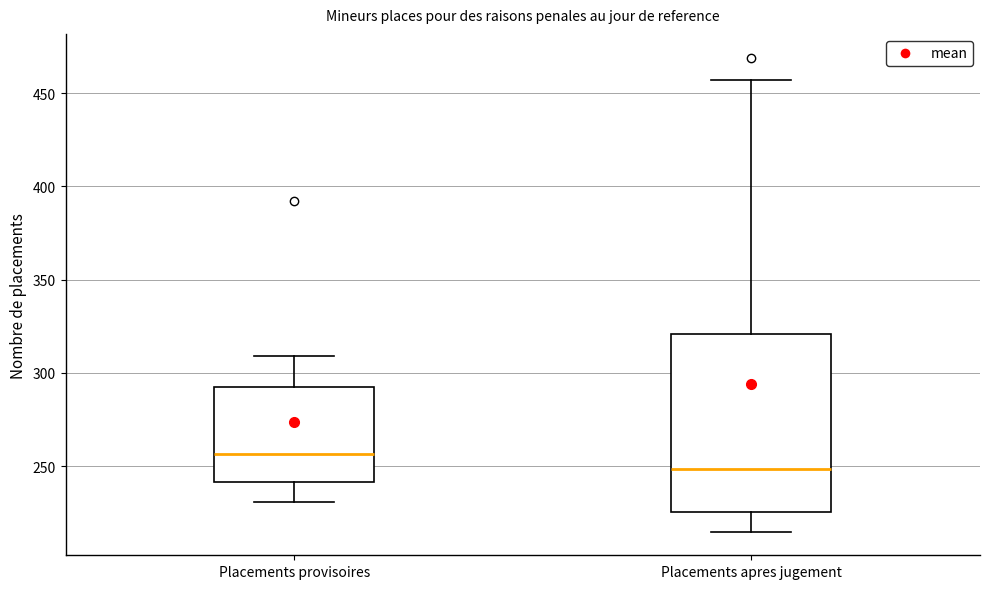

Reading left to right, read every box against the y-axis: the position of its median line, the range the box covers, and the ends of its whiskers. The values are not printed on the chart, so give them approximately, as read against the axis.

Placements provisoires: median 255, box 240 to 290, whiskers 230 to 310
Placements apres jugement: median 250, box 225 to 320, whiskers 215 to 455